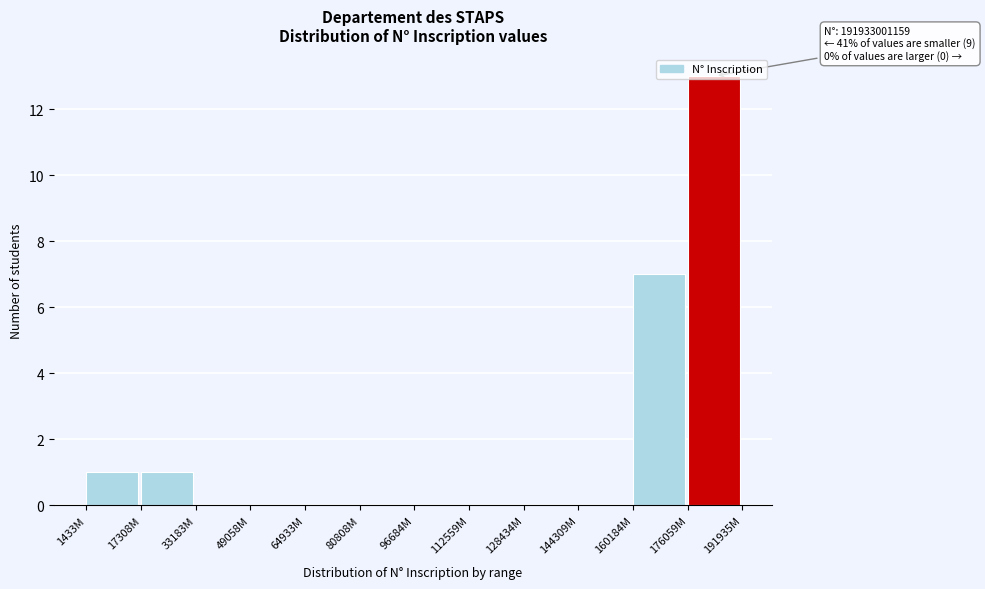

Which has a higher value, 64933M or 176059M?

176059M